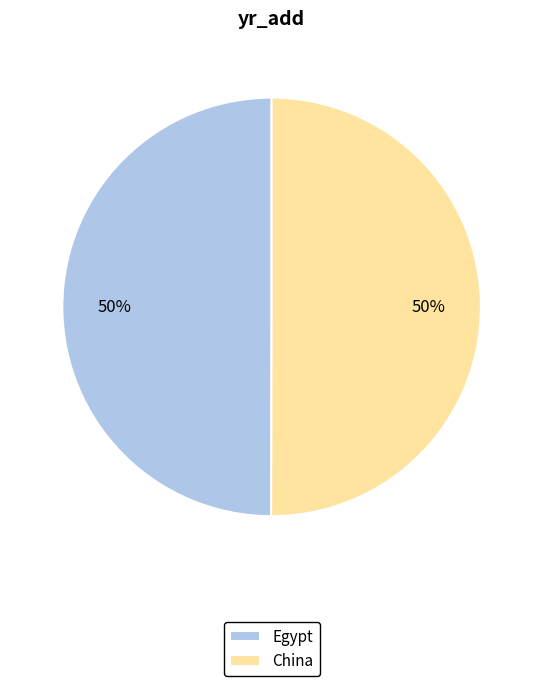

How many slices are in this pie chart?

2